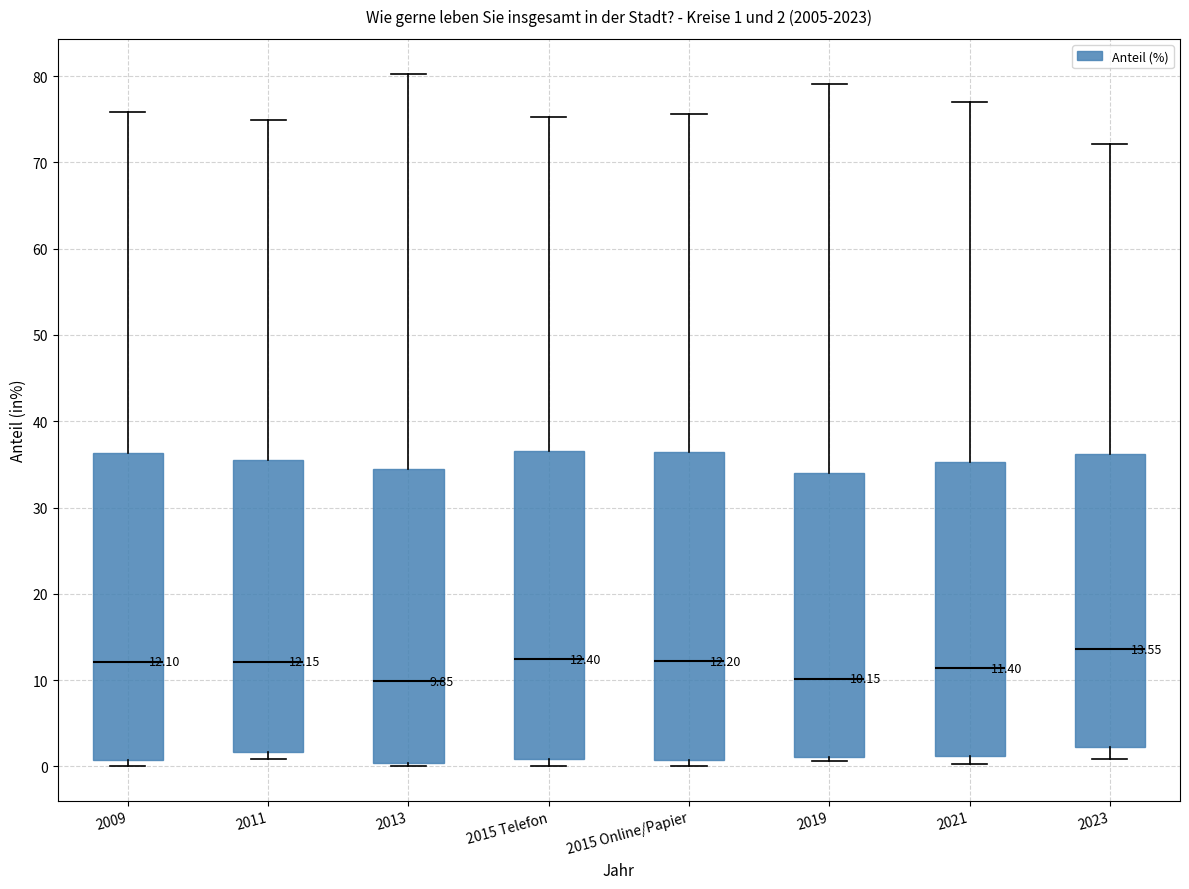

Which box has the highest median line?

2023